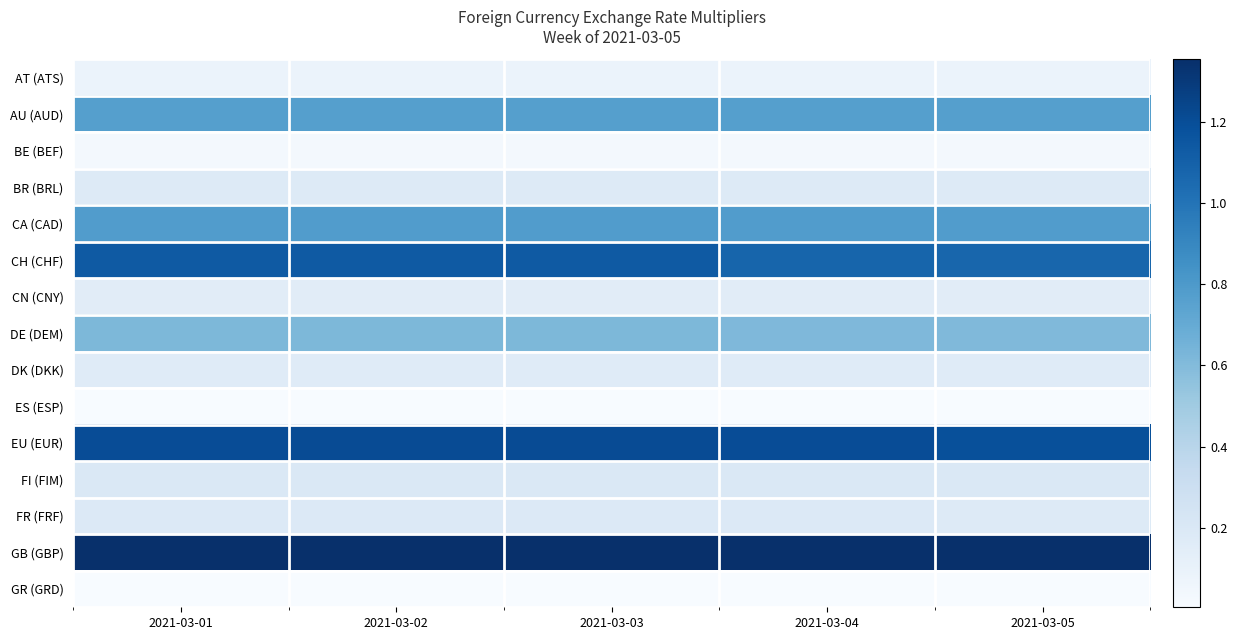

Reading left to right, list all the values displayed in this chart.

AT (ATS): 2021-03-01=0.1	2021-03-02=0.1	2021-03-03=0.1	2021-03-04=0.1	2021-03-05=0.1
AU (AUD): 2021-03-01=0.8	2021-03-02=0.8	2021-03-03=0.8	2021-03-04=0.8	2021-03-05=0.8
BE (BEF): 2021-03-01=0.0	2021-03-02=0.0	2021-03-03=0.0	2021-03-04=0.0	2021-03-05=0.0
BR (BRL): 2021-03-01=0.2	2021-03-02=0.2	2021-03-03=0.2	2021-03-04=0.2	2021-03-05=0.2
CA (CAD): 2021-03-01=0.8	2021-03-02=0.8	2021-03-03=0.8	2021-03-04=0.8	2021-03-05=0.8
CH (CHF): 2021-03-01=1.1	2021-03-02=1.1	2021-03-03=1.1	2021-03-04=1.1	2021-03-05=1.1
CN (CNY): 2021-03-01=0.2	2021-03-02=0.2	2021-03-03=0.2	2021-03-04=0.2	2021-03-05=0.2
DE (DEM): 2021-03-01=0.6	2021-03-02=0.6	2021-03-03=0.6	2021-03-04=0.6	2021-03-05=0.6
DK (DKK): 2021-03-01=0.2	2021-03-02=0.2	2021-03-03=0.2	2021-03-04=0.2	2021-03-05=0.2
ES (ESP): 2021-03-01=0.0	2021-03-02=0.0	2021-03-03=0.0	2021-03-04=0.0	2021-03-05=0.0
EU (EUR): 2021-03-01=1.2	2021-03-02=1.2	2021-03-03=1.2	2021-03-04=1.2	2021-03-05=1.2
FI (FIM): 2021-03-01=0.2	2021-03-02=0.2	2021-03-03=0.2	2021-03-04=0.2	2021-03-05=0.2
FR (FRF): 2021-03-01=0.2	2021-03-02=0.2	2021-03-03=0.2	2021-03-04=0.2	2021-03-05=0.2
GB (GBP): 2021-03-01=1.4	2021-03-02=1.4	2021-03-03=1.4	2021-03-04=1.4	2021-03-05=1.4
GR (GRD): 2021-03-01=0.0	2021-03-02=0.0	2021-03-03=0.0	2021-03-04=0.0	2021-03-05=0.0